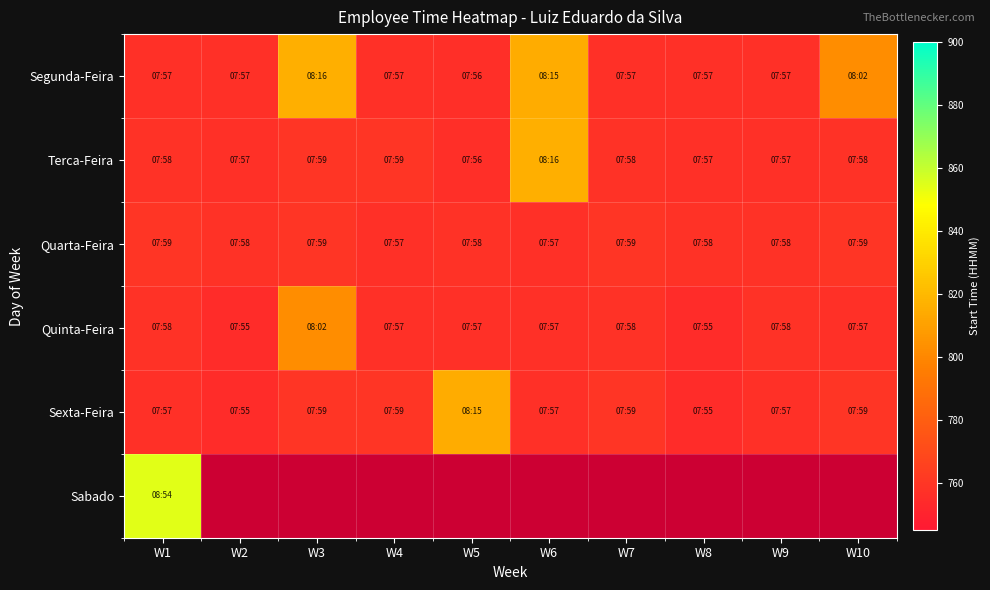

At which category is the sum across all series the highest?

W1